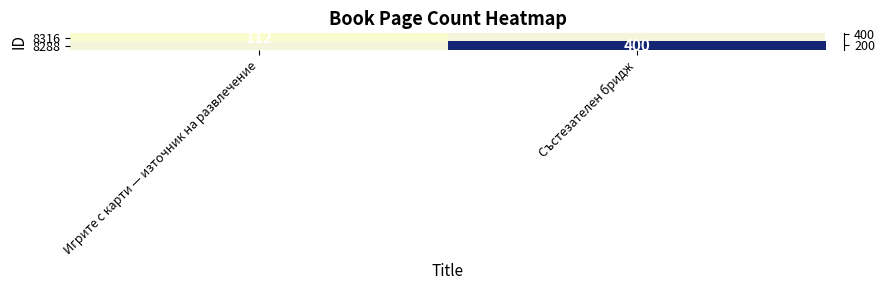

Which has a higher value, Игрите с карти — източник на развлечение or Състезателен бридж?

Състезателен бридж